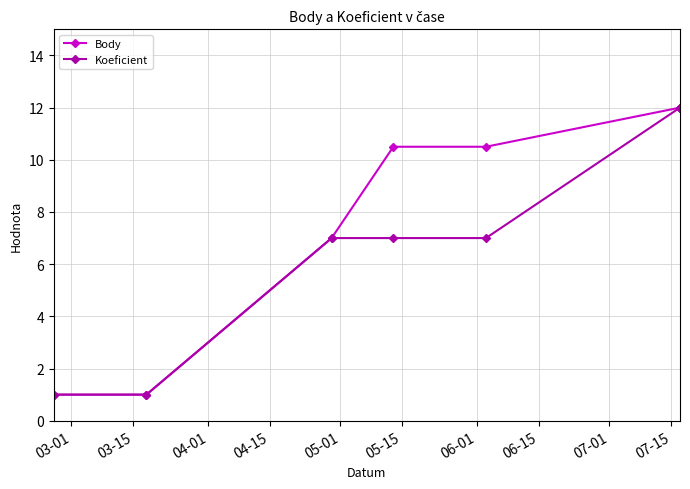

Rank the series at 03-01 from lowest to highest value.

Body, Koeficient